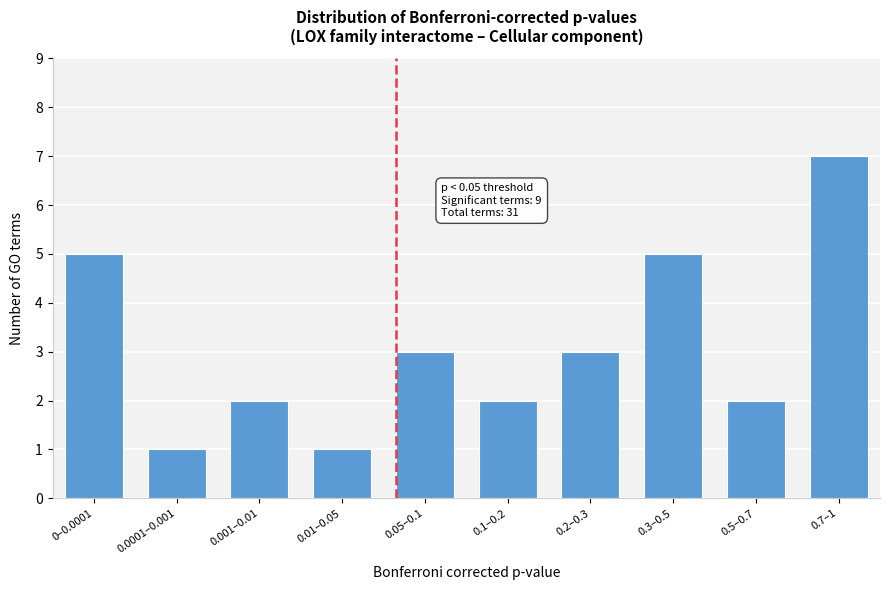

Reading left to right, transcribe all the data shown in this chart.

5	1	2	1	3	2	3	5	2	7